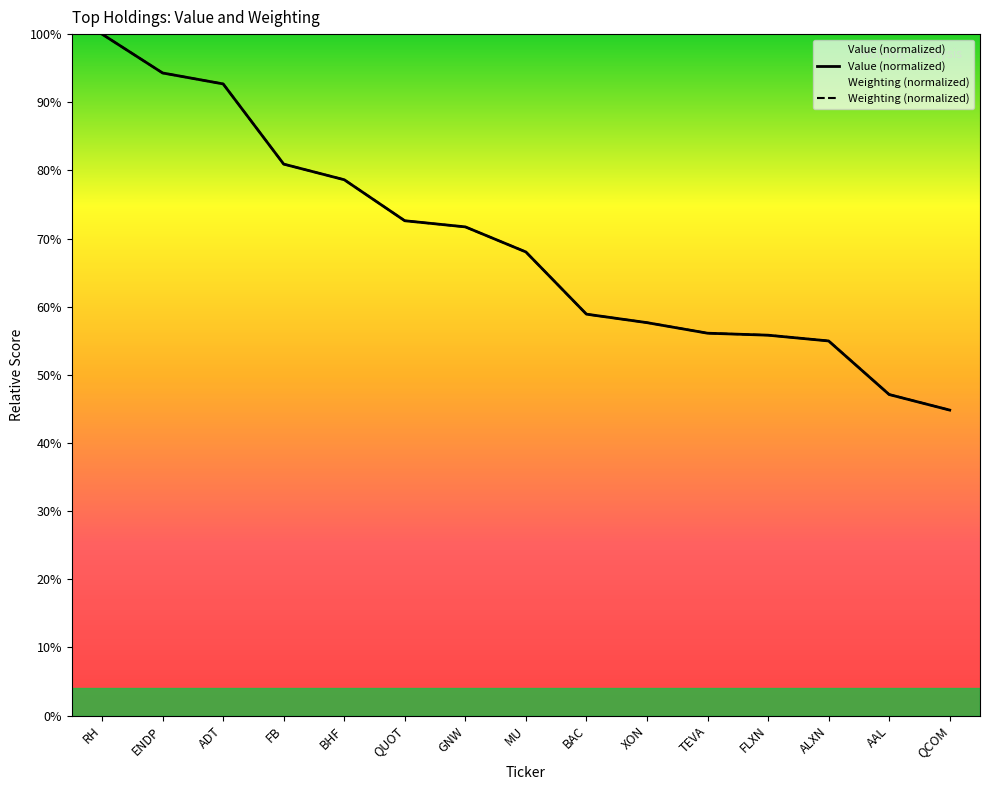

The Value series shows 94.3 at ENDP. True or false?

True